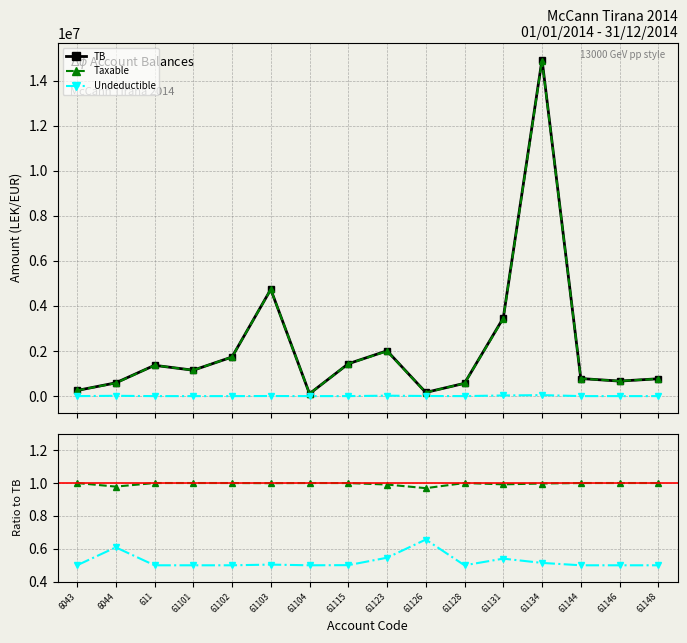

True or false: Taxable and Taxable/TB cross at least once.

False